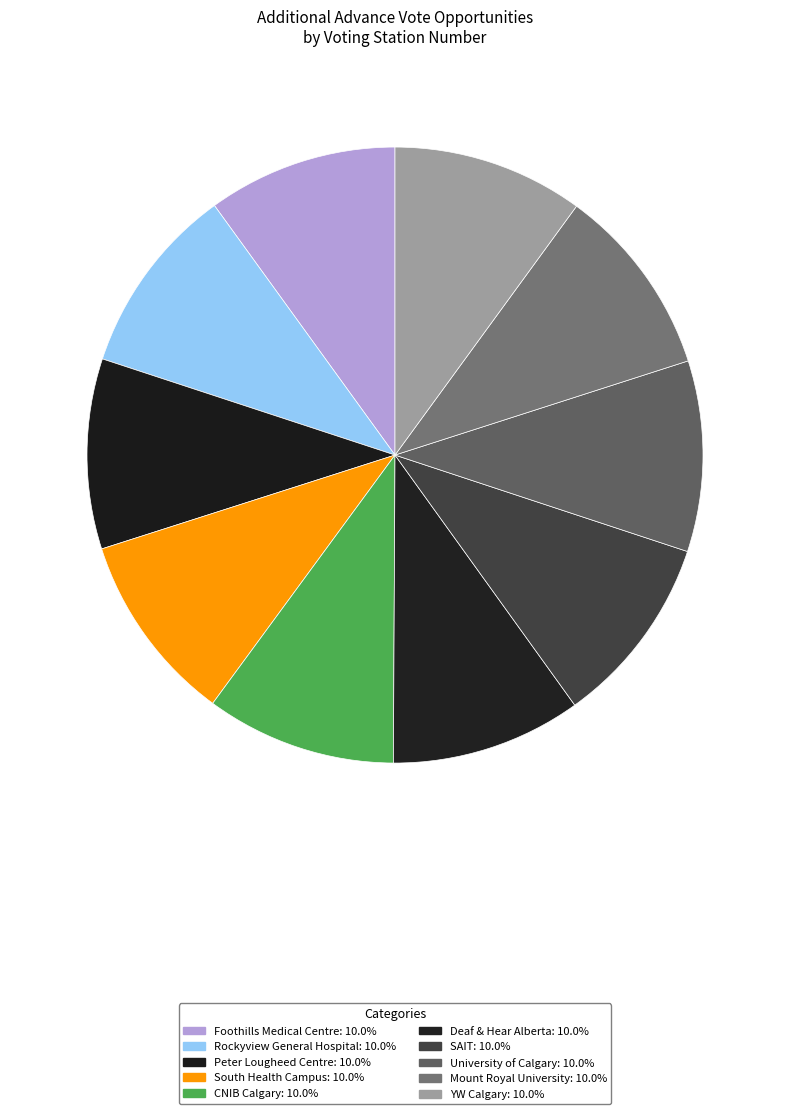

Do Peter Lougheed Centre and Foothills Medical Centre together represent more than half of the pie?

No